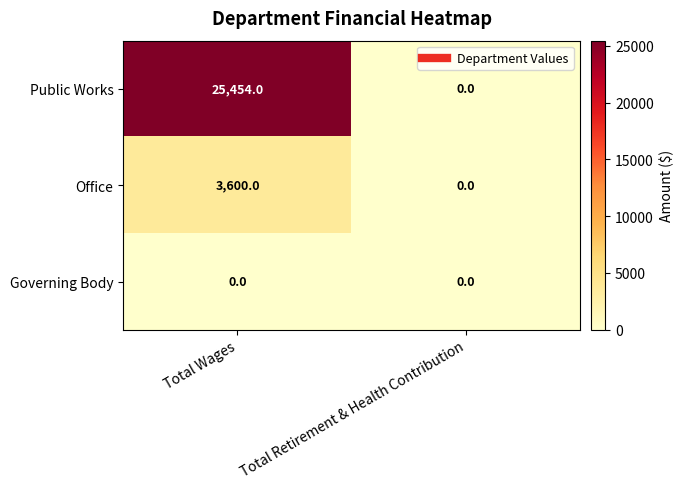

At which category does the chart reach its peak across all series?

Total Wages